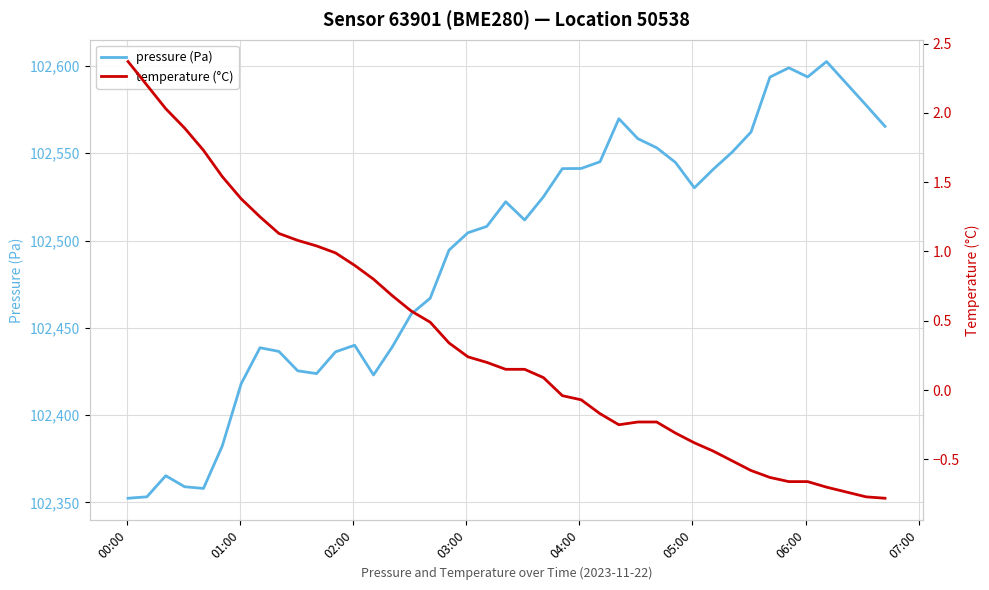

Which series has the largest total across all categories?

pressure (Pa)